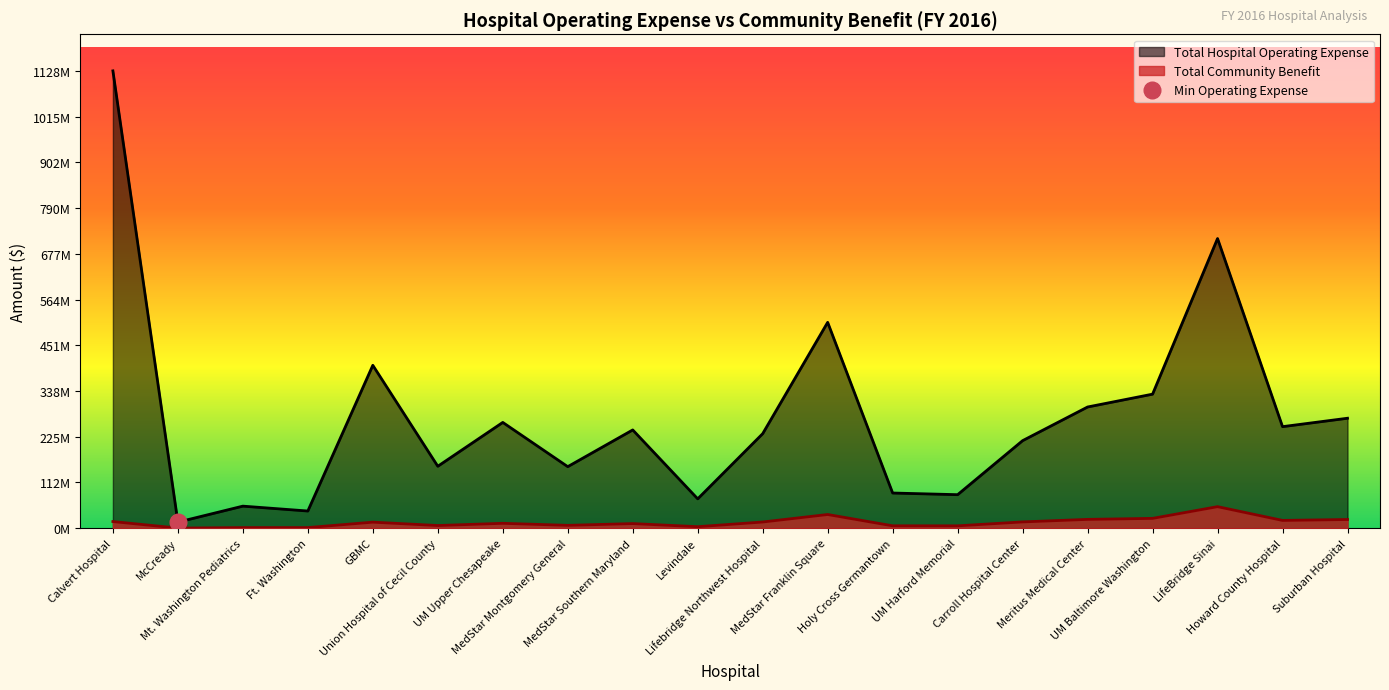

What is the maximum value for Total Community Benefit?

53174987